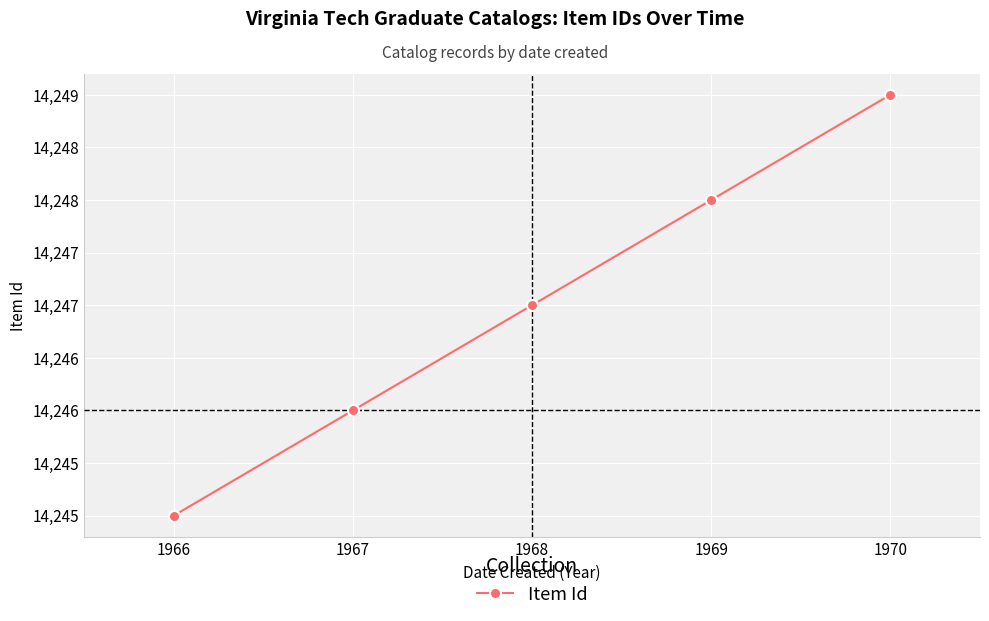

What is the change in value from 1969 to 1968?

-1